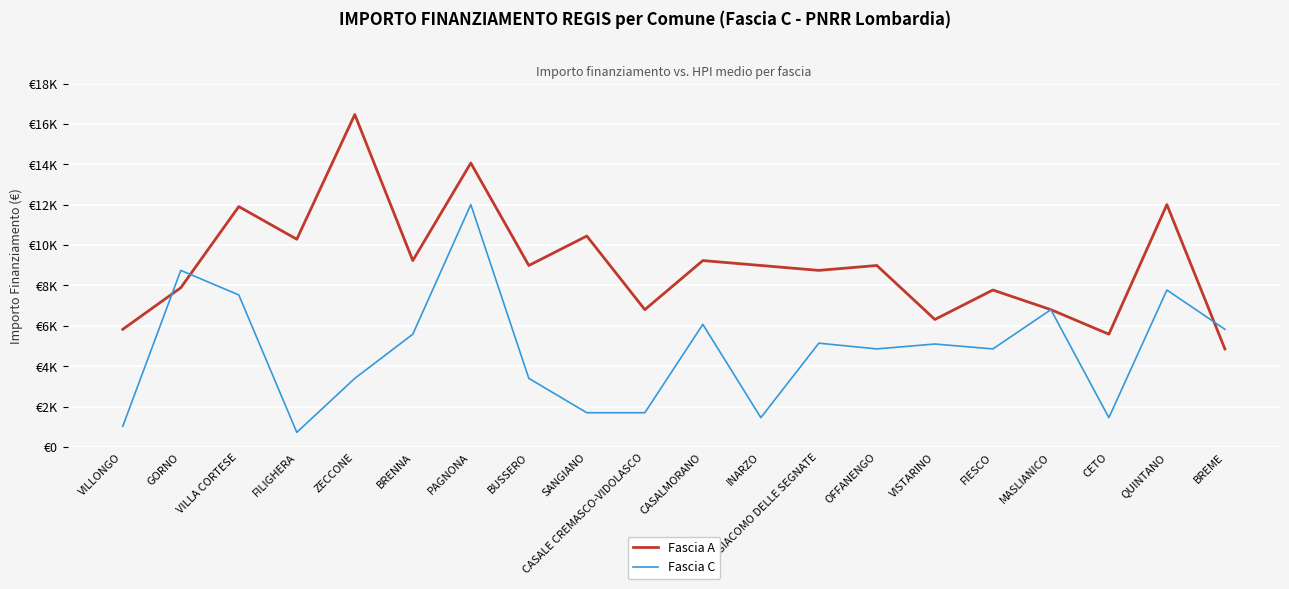

List the series in order of their overall mean, highest first.

Fascia A, Fascia C